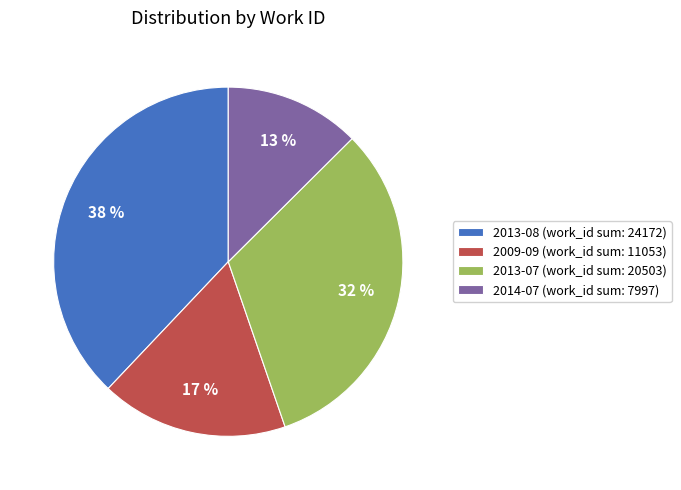

The 2013-07 (work_id sum: 20503) slice represents 32% of the pie. True or false?

True